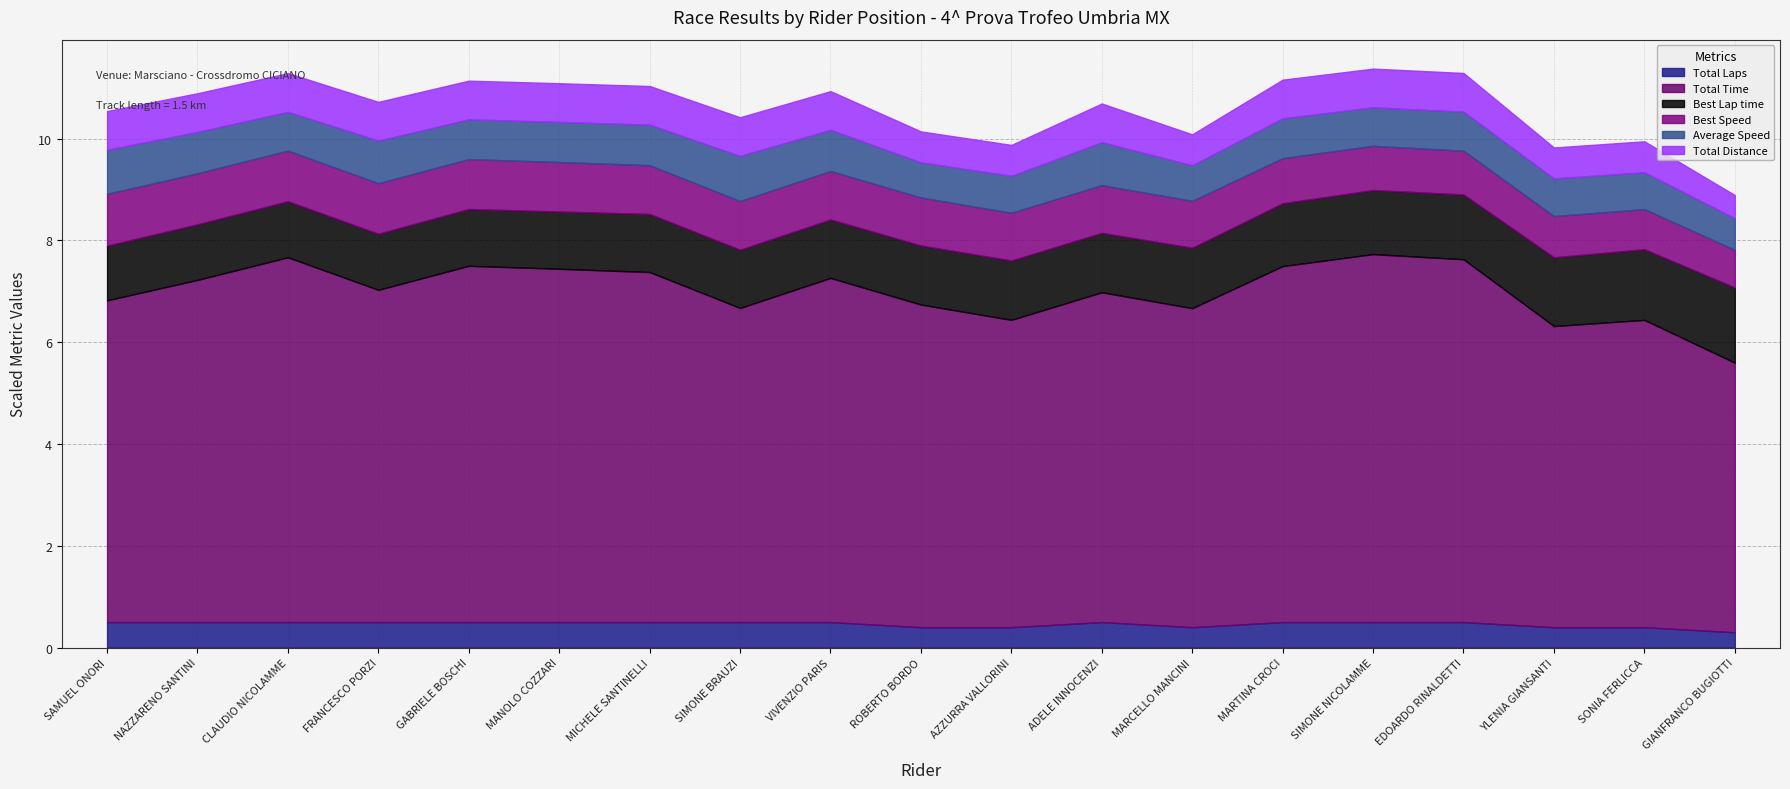

Reading right to left, transcribe all the data shown in this chart.

Total Laps: GIANFRANCO BUGIOTTI=3.0	SONIA FERLICCA=4.0	YLENIA GIANSANTI=4.0	EDOARDO RINALDETTI=5.0	SIMONE NICOLAMME=5.0	MARTINA CROCI=5.0	MARCELLO MANCINI=4.0	ADELE INNOCENZI=5.0	AZZURRA VALLORINI=4.0	ROBERTO BORDO=4.0	VIVENZIO PARIS=5.0	SIMONE BRAUZI=5.0	MICHELE SANTINELLI=5.0	MANOLO COZZARI=5.0	GABRIELE BOSCHI=5.0	FRANCESCO PORZI=5.0	CLAUDIO NICOLAMME=5.0	NAZZARENO SANTINI=5.0	SAMUEL ONORI=5.0
Total Time: GIANFRANCO BUGIOTTI=529.7	SONIA FERLICCA=603.8	YLENIA GIANSANTI=591.7	EDOARDO RINALDETTI=713.0	SIMONE NICOLAMME=723.1	MARTINA CROCI=699.5	MARCELLO MANCINI=626.9	ADELE INNOCENZI=648.1	AZZURRA VALLORINI=603.9	ROBERTO BORDO=634.0	VIVENZIO PARIS=676.3	SIMONE BRAUZI=617.3	MICHELE SANTINELLI=687.8	MANOLO COZZARI=694.3	GABRIELE BOSCHI=700.1	FRANCESCO PORZI=652.9	CLAUDIO NICOLAMME=716.9	NAZZARENO SANTINI=672.4	SAMUEL ONORI=632.2
Best Lap time: GIANFRANCO BUGIOTTI=147.7	SONIA FERLICCA=138.8	YLENIA GIANSANTI=135.1	EDOARDO RINALDETTI=127.3	SIMONE NICOLAMME=125.9	MARTINA CROCI=123.4	MARCELLO MANCINI=118.6	ADELE INNOCENZI=116.7	AZZURRA VALLORINI=116.6	ROBERTO BORDO=116.0	VIVENZIO PARIS=114.8	SIMONE BRAUZI=114.4	MICHELE SANTINELLI=114.1	MANOLO COZZARI=112.5	GABRIELE BOSCHI=111.6	FRANCESCO PORZI=110.1	CLAUDIO NICOLAMME=110.0	NAZZARENO SANTINI=109.2	SAMUEL ONORI=107.4
Best Speed: GIANFRANCO BUGIOTTI=37.0	SONIA FERLICCA=39.4	YLENIA GIANSANTI=40.5	EDOARDO RINALDETTI=43.0	SIMONE NICOLAMME=43.5	MARTINA CROCI=44.3	MARCELLO MANCINI=46.1	ADELE INNOCENZI=46.9	AZZURRA VALLORINI=46.9	ROBERTO BORDO=47.2	VIVENZIO PARIS=47.7	SIMONE BRAUZI=47.9	MICHELE SANTINELLI=48.0	MANOLO COZZARI=48.6	GABRIELE BOSCHI=49.0	FRANCESCO PORZI=49.7	CLAUDIO NICOLAMME=49.8	NAZZARENO SANTINI=50.1	SAMUEL ONORI=51.0
Average Speed: GIANFRANCO BUGIOTTI=31.0	SONIA FERLICCA=36.2	YLENIA GIANSANTI=37.0	EDOARDO RINALDETTI=38.4	SIMONE NICOLAMME=37.8	MARTINA CROCI=39.1	MARCELLO MANCINI=34.9	ADELE INNOCENZI=42.2	AZZURRA VALLORINI=36.2	ROBERTO BORDO=34.5	VIVENZIO PARIS=40.5	SIMONE BRAUZI=44.3	MICHELE SANTINELLI=39.8	MANOLO COZZARI=39.4	GABRIELE BOSCHI=39.1	FRANCESCO PORZI=41.9	CLAUDIO NICOLAMME=38.2	NAZZARENO SANTINI=40.7	SAMUEL ONORI=43.3
Total Distance: GIANFRANCO BUGIOTTI=4.6	SONIA FERLICCA=6.1	YLENIA GIANSANTI=6.1	EDOARDO RINALDETTI=7.6	SIMONE NICOLAMME=7.6	MARTINA CROCI=7.6	MARCELLO MANCINI=6.1	ADELE INNOCENZI=7.6	AZZURRA VALLORINI=6.1	ROBERTO BORDO=6.1	VIVENZIO PARIS=7.6	SIMONE BRAUZI=7.6	MICHELE SANTINELLI=7.6	MANOLO COZZARI=7.6	GABRIELE BOSCHI=7.6	FRANCESCO PORZI=7.6	CLAUDIO NICOLAMME=7.6	NAZZARENO SANTINI=7.6	SAMUEL ONORI=7.6